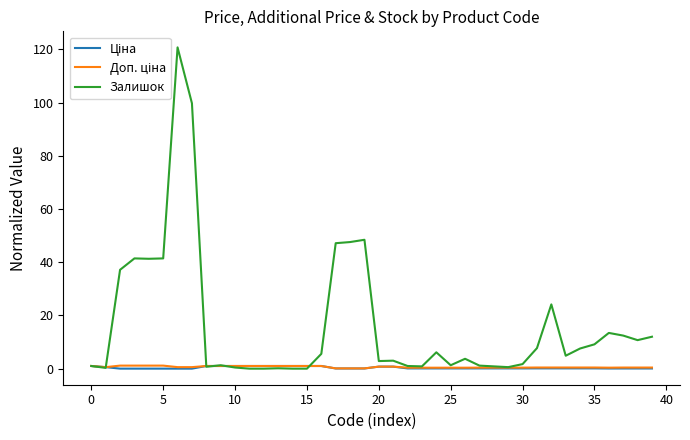

Which series has the largest total across all categories?

Залишок